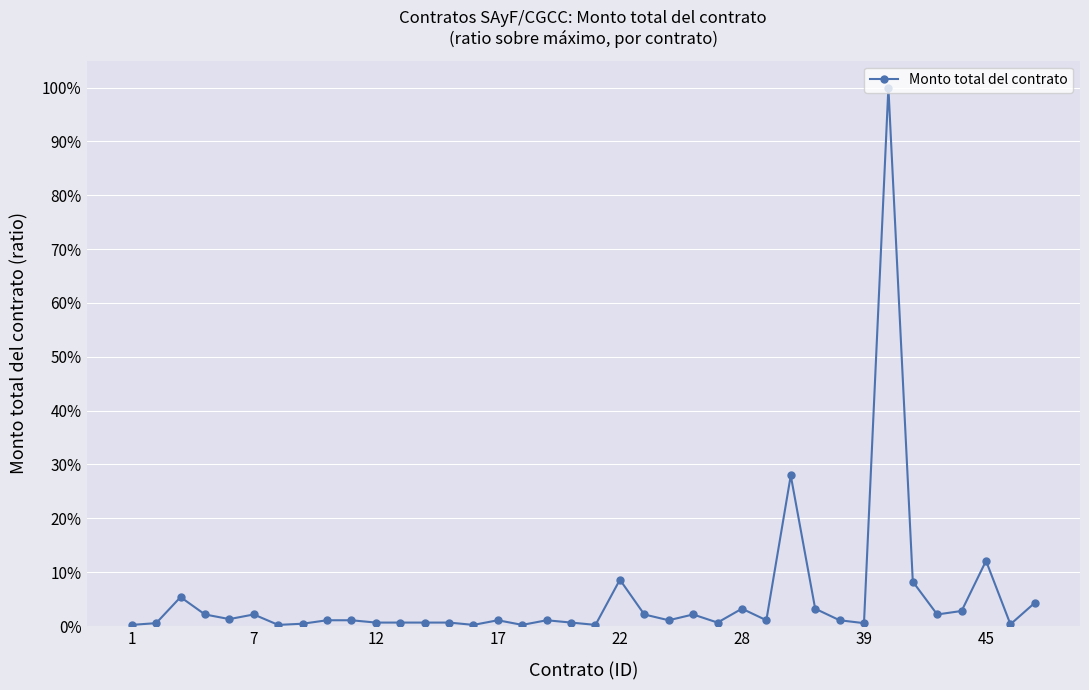

How many interior local valleys (lower than both neighbors) does the data have?

11